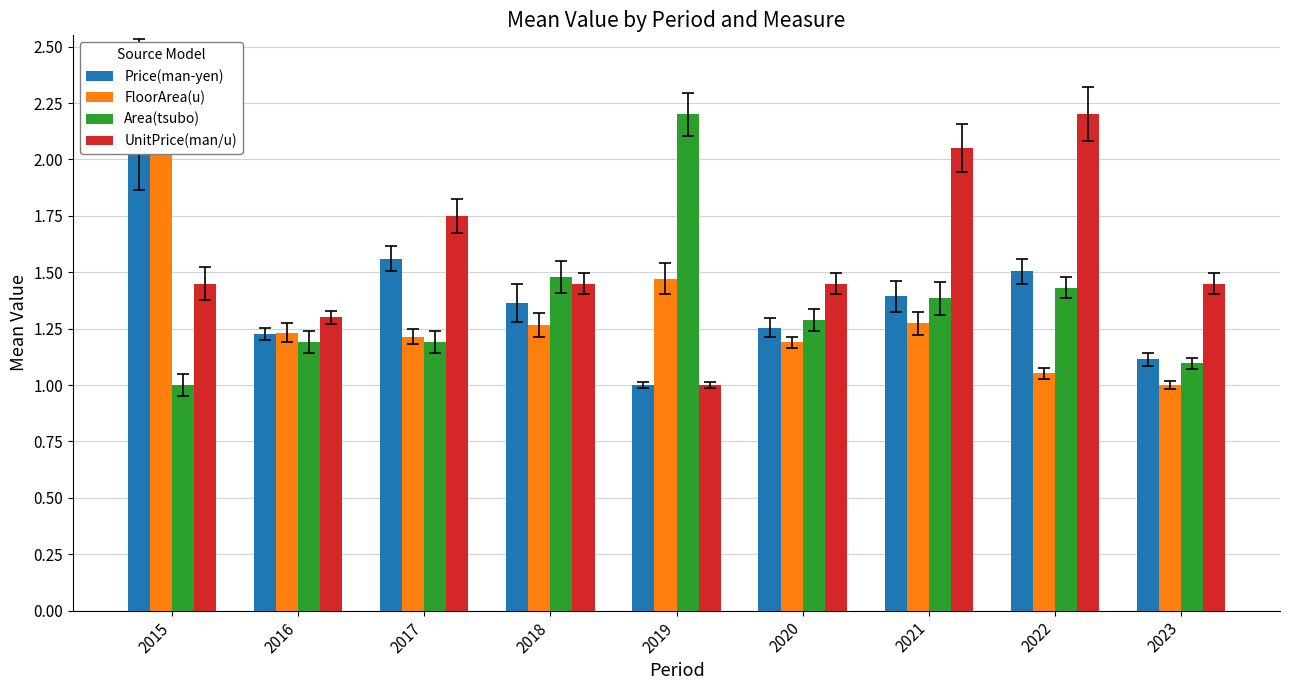

At which category is the sum across all series the highest?

2015